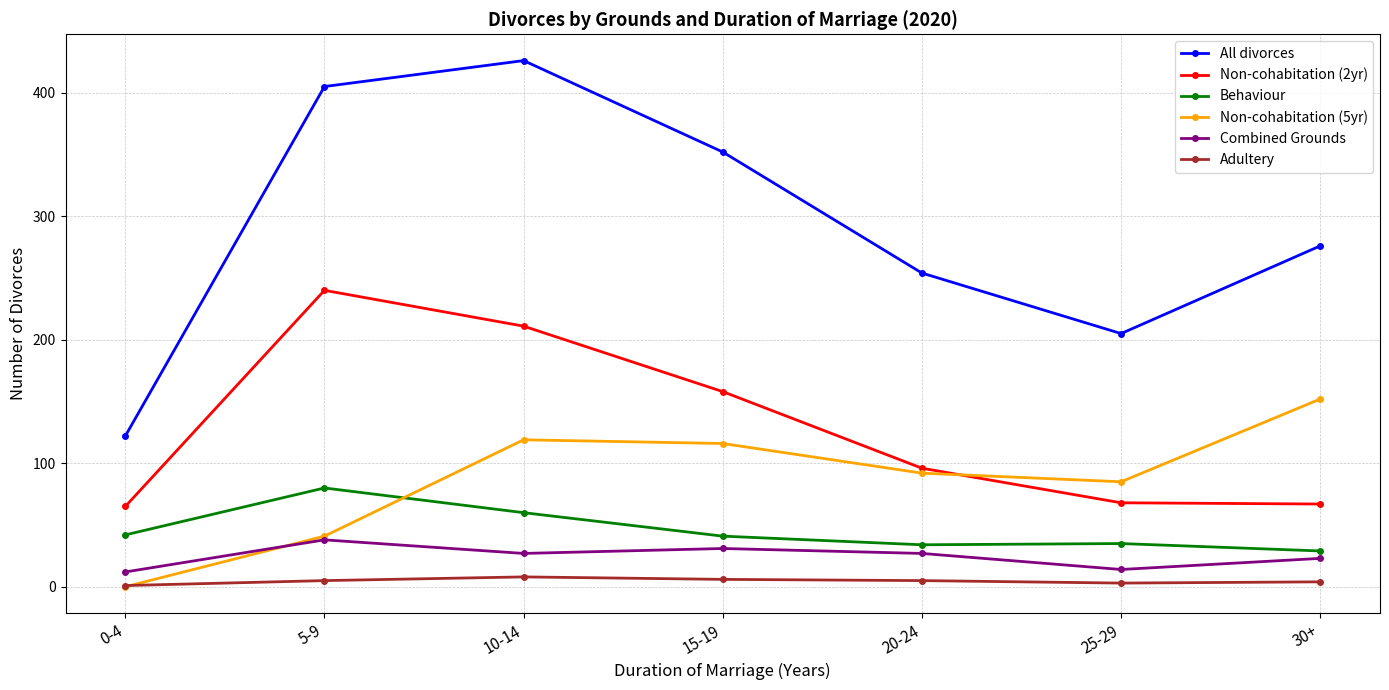

What are all the series names shown in the legend?

All divorces, Non-cohabitation (2yr), Behaviour, Non-cohabitation (5yr), Combined Grounds, Adultery